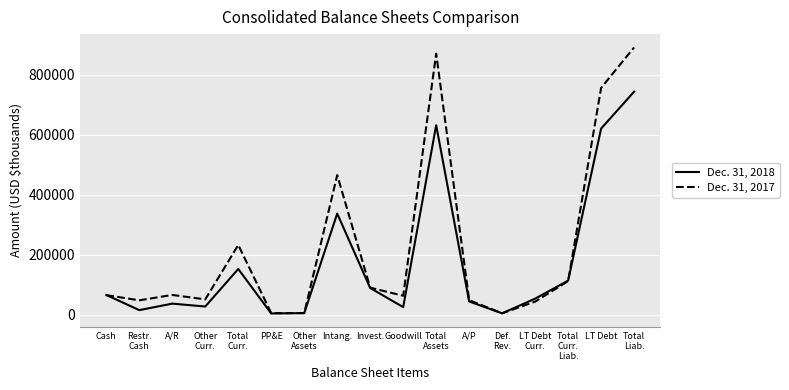

What is the smallest value displayed?

4881